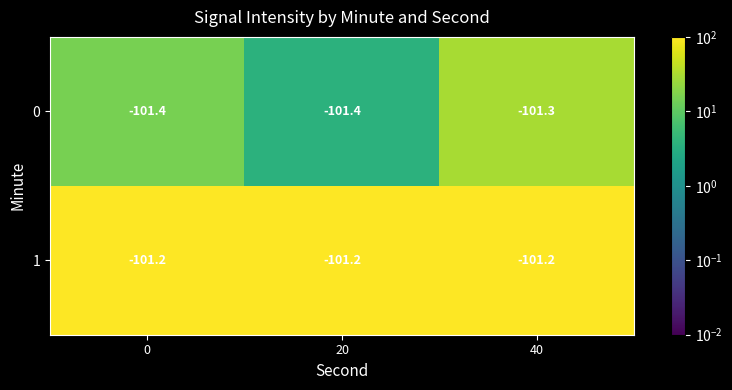

Rank the series at 0 from highest to lowest value.

1, 0